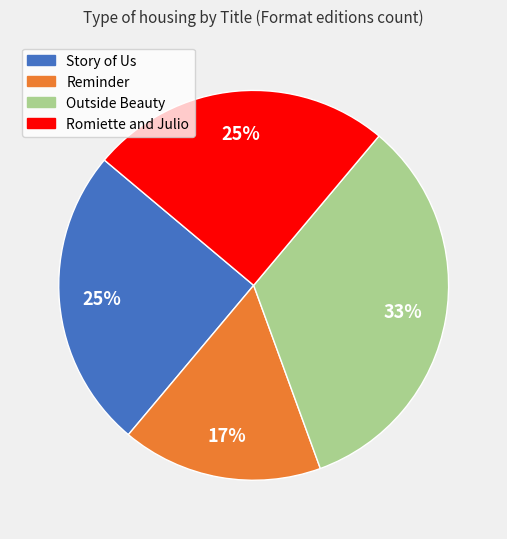

Is it true that Story of Us is 25% of the pie?

True